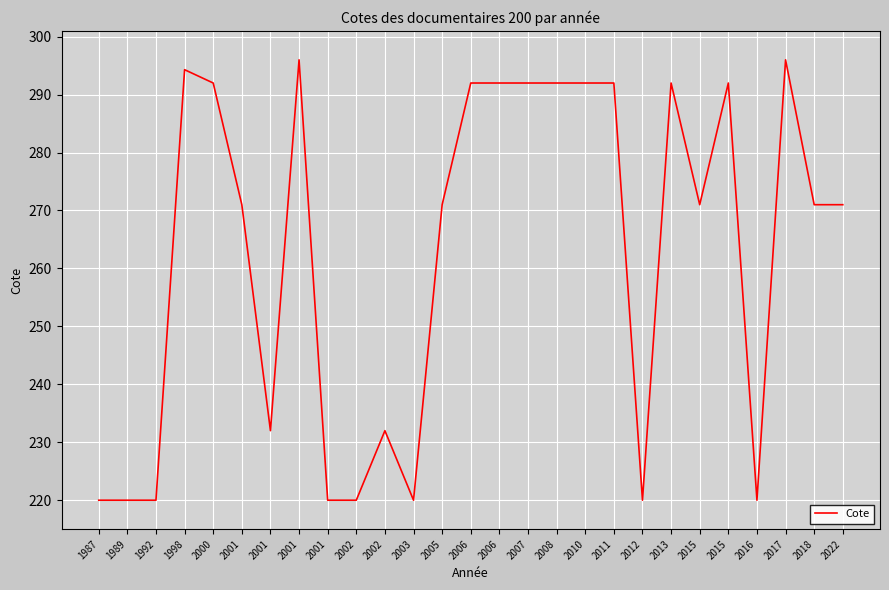

How many lines are shown in the chart?

1